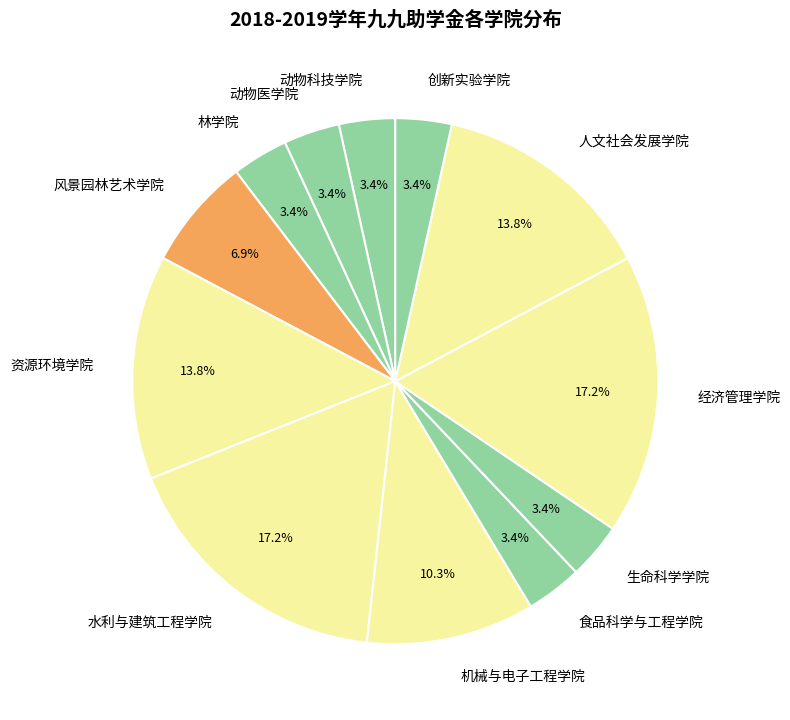

Does 资源环境学院 represent more than half of the total?

No